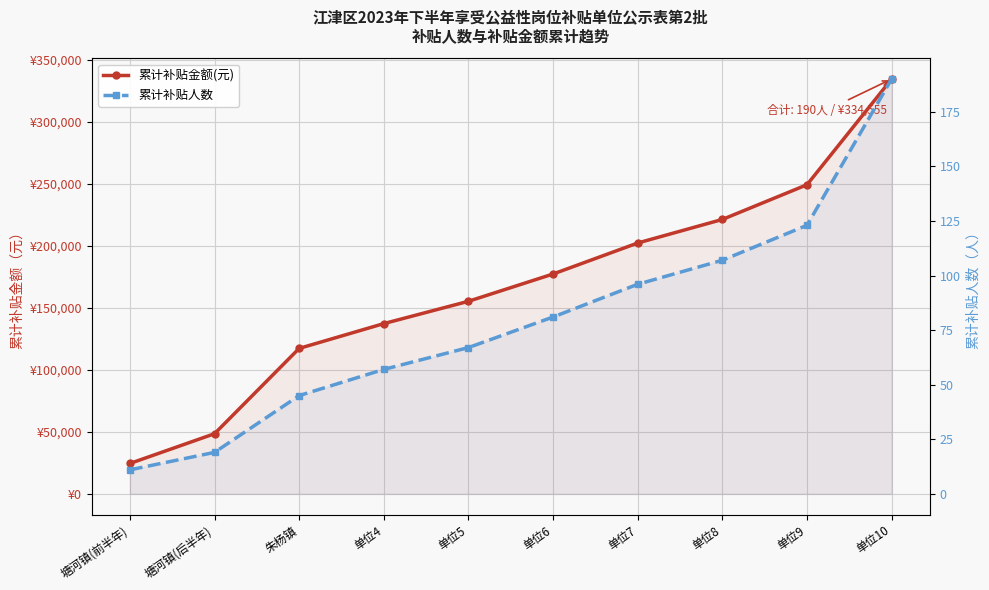

What is the label of the 1st point from the left?

塘河镇(前半年)